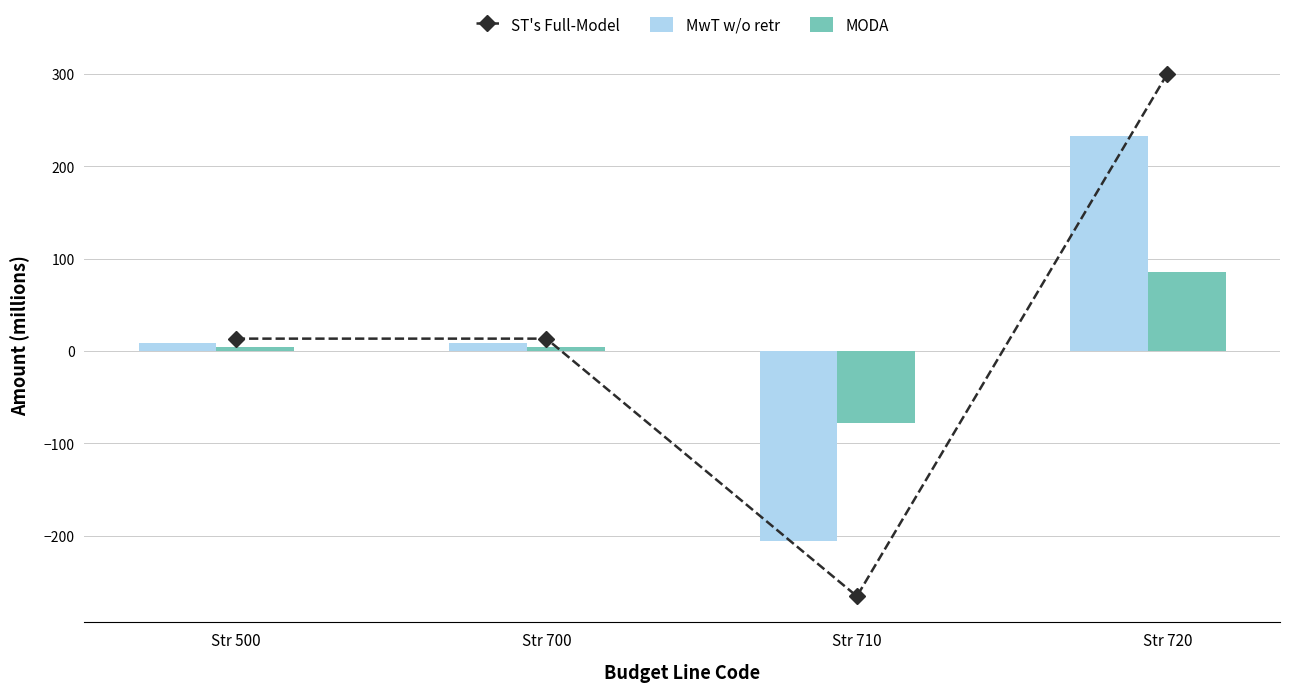

Reading left to right, list all the values displayed in this chart.

ST's Full-Model: Str 500=13.3	Str 700=13.3	Str 710=-265.7	Str 720=300.4
MwT w/o retr: Str 500=8.8	Str 700=8.8	Str 710=-205.6	Str 720=232.6
MODA: Str 500=4.6	Str 700=4.6	Str 710=-78.3	Str 720=86.0